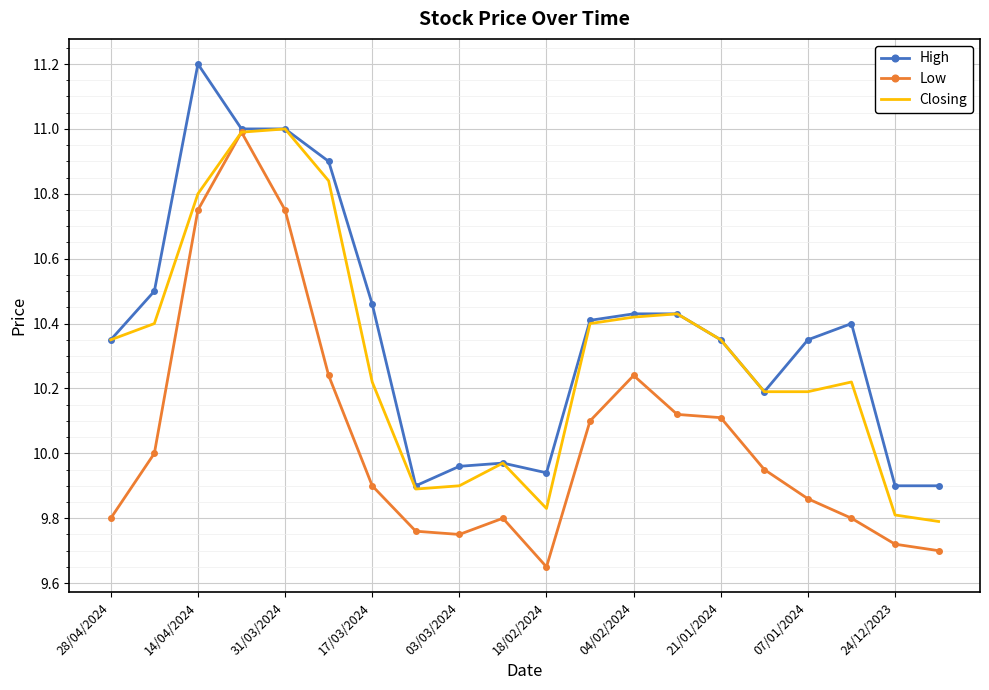

What is the maximum value for Low?

11.0